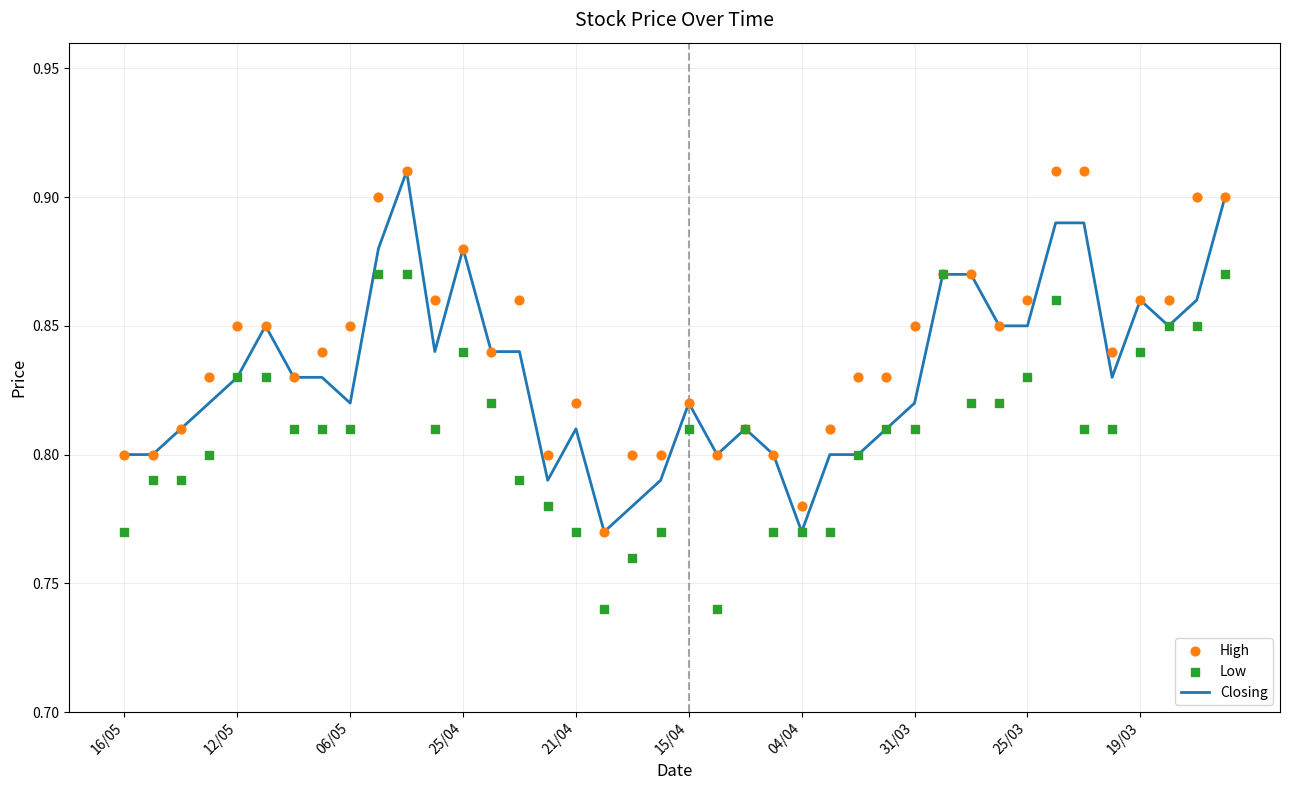

Which series reaches the maximum Y coordinate?

Closing